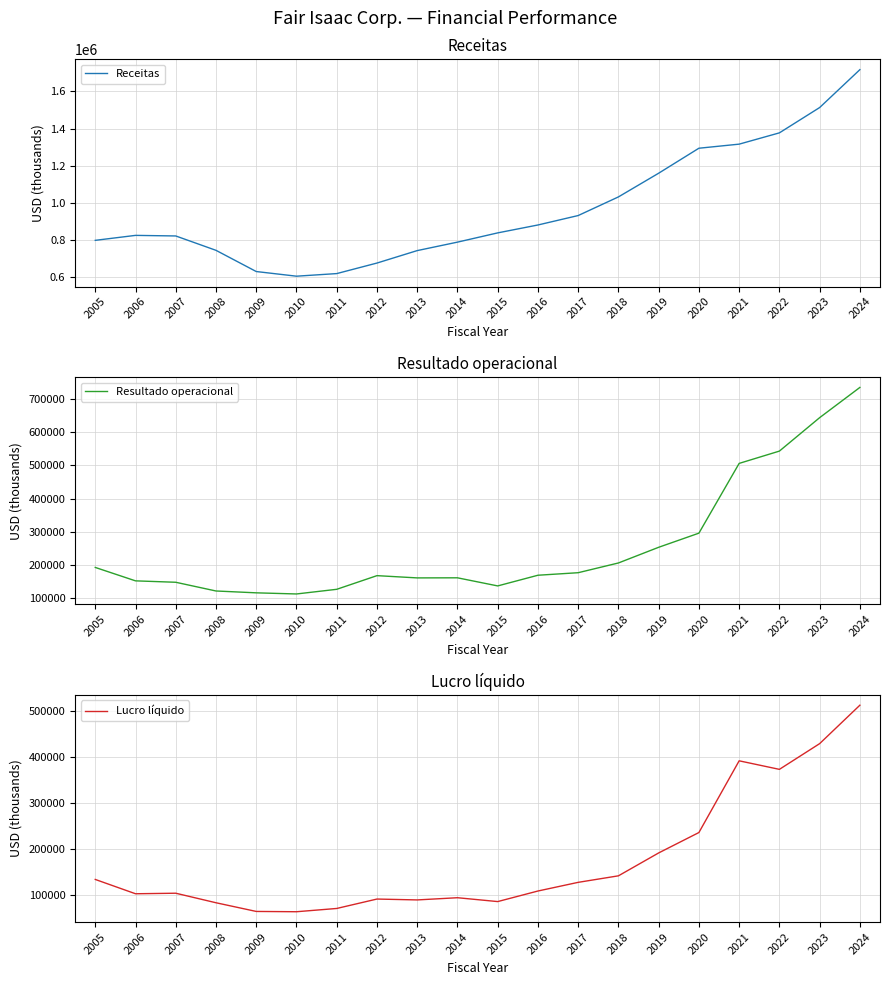

What value does the Receitas series have at 2019?

1160083